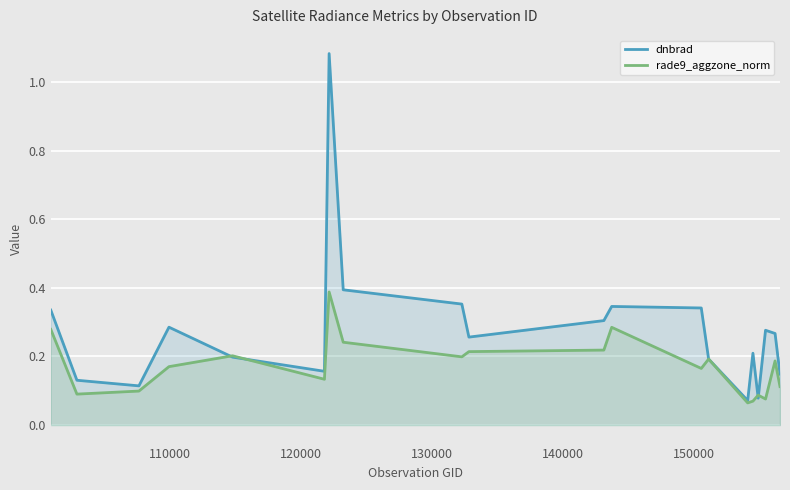

What are all the series names shown in the legend?

dnbrad, rade9_aggzone_norm